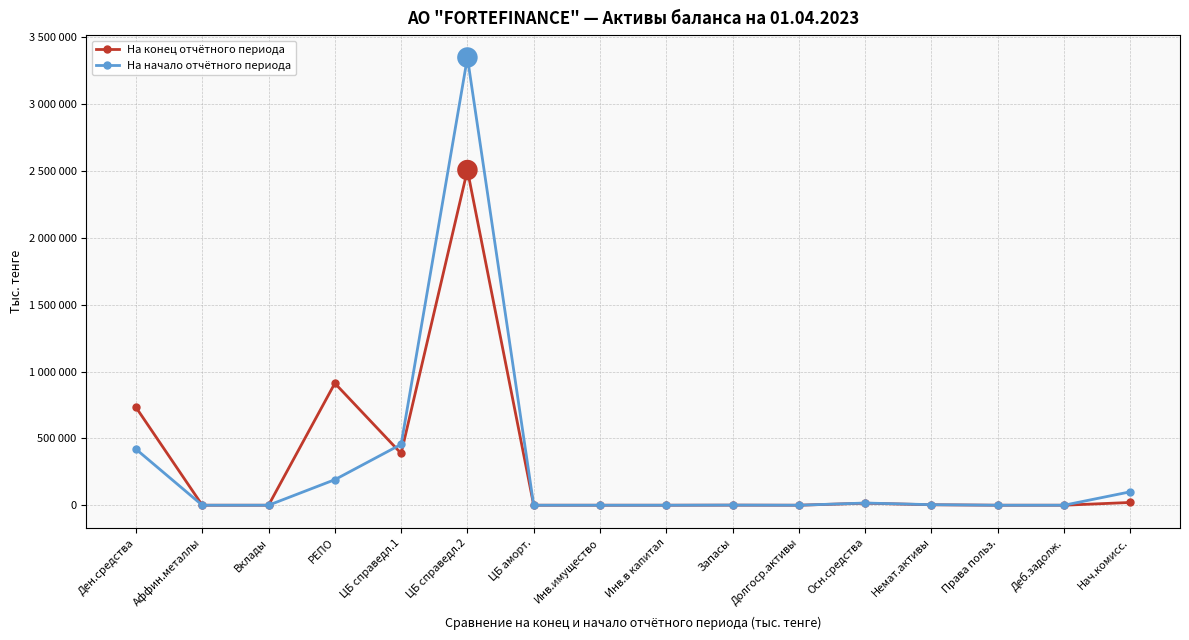

What are all the series names shown in the legend?

На конец отчётного периода, На начало отчётного периода